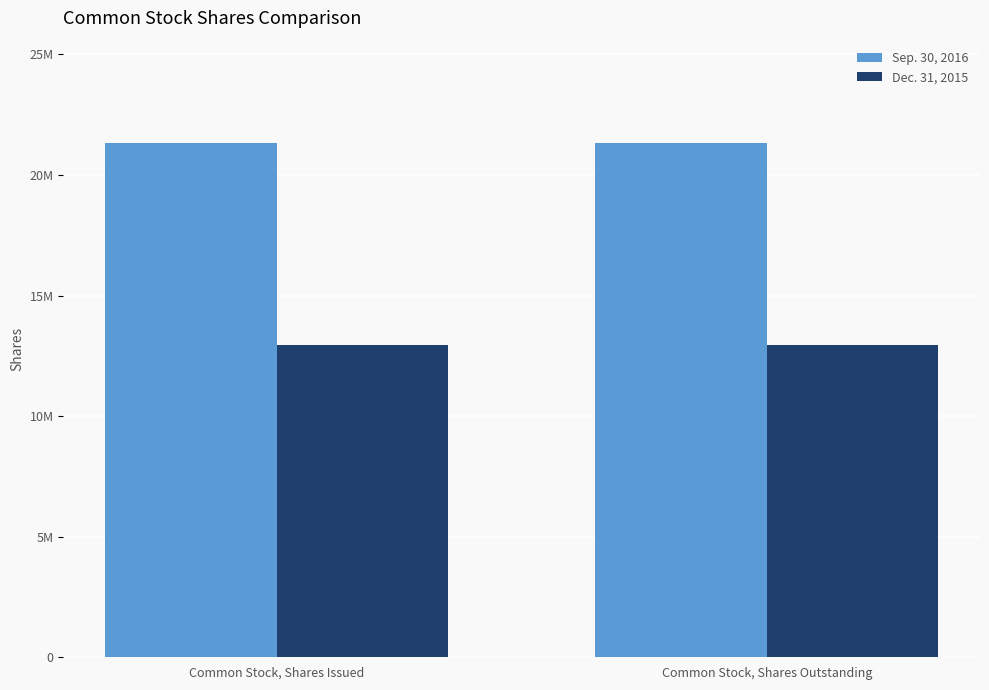

What is the label of the 1st bar from the right?

Common Stock, Shares Outstanding